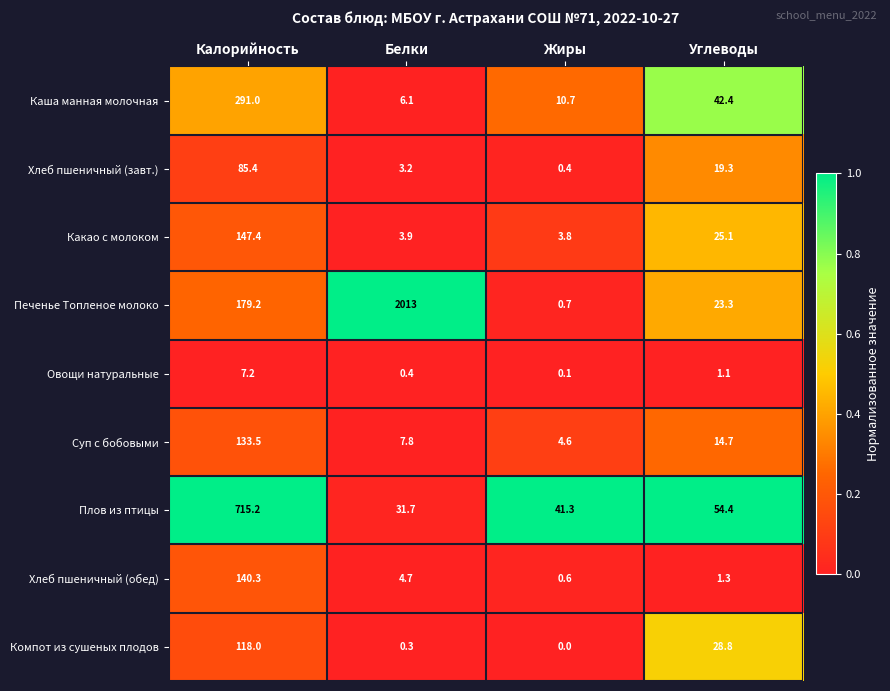

How many categories are shown in the chart?

4